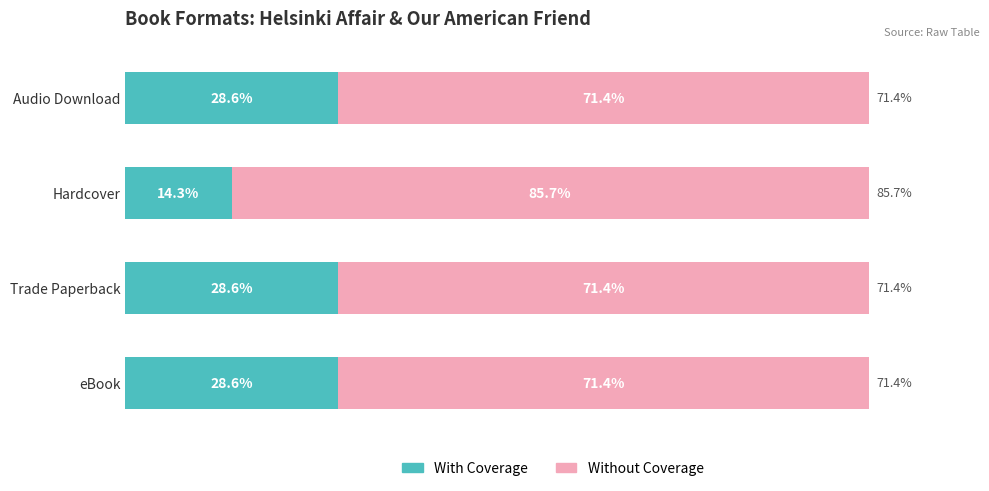

What is the sum of all Without Coverage values?

300.0